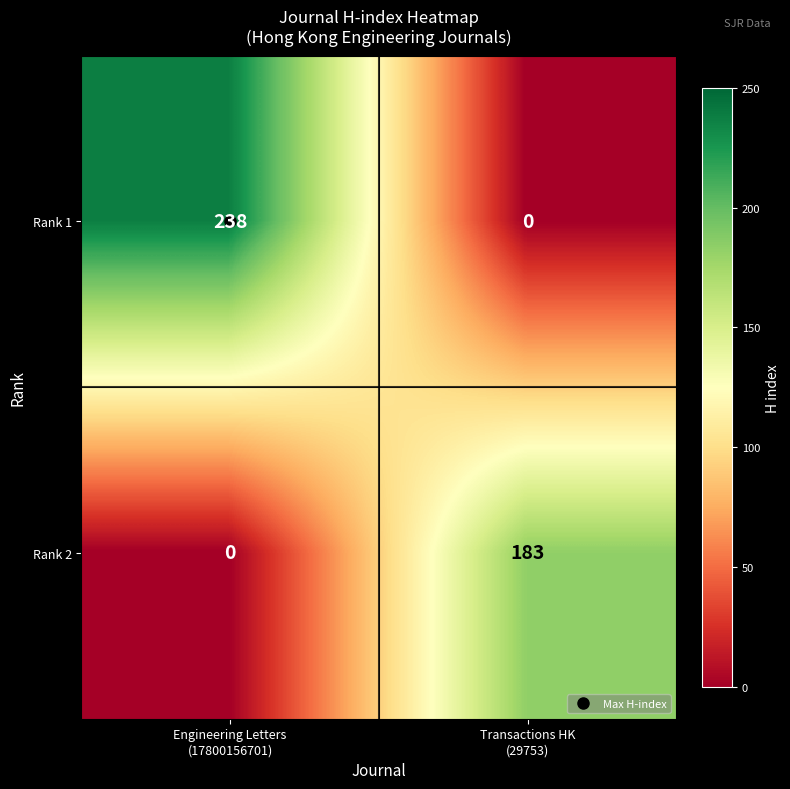

What is the total value across all series at Engineering Letters
(17800156701)?

238